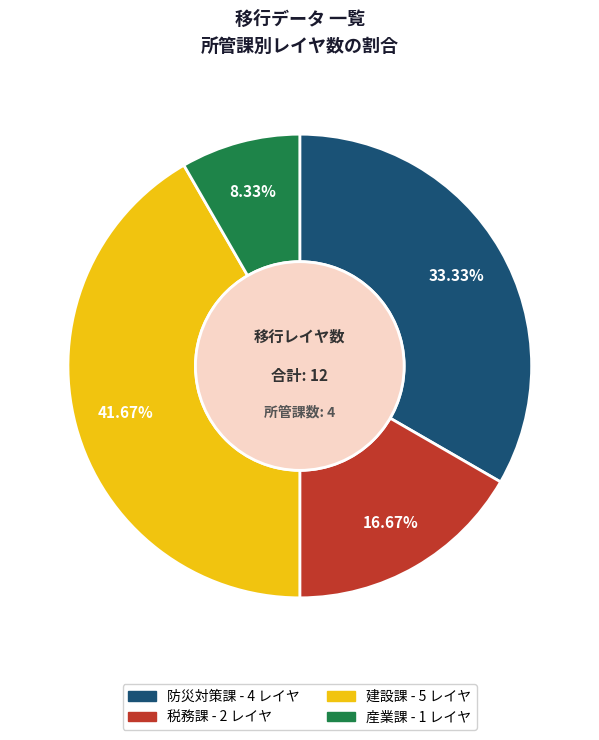

What is the total percentage of 産業課 and 防災対策課?

41.7%